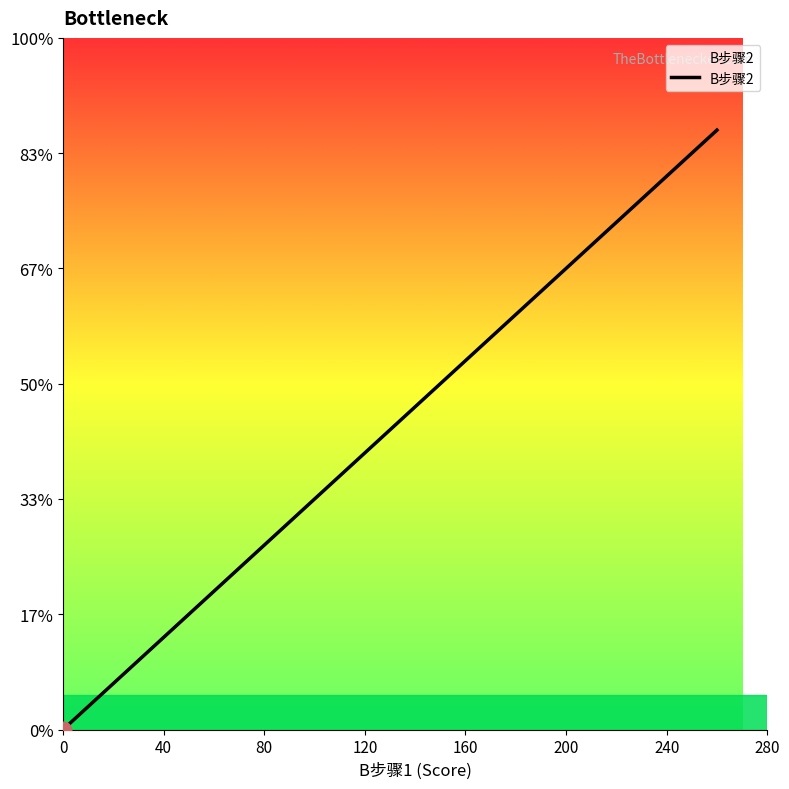

How many data points are above 0?

4